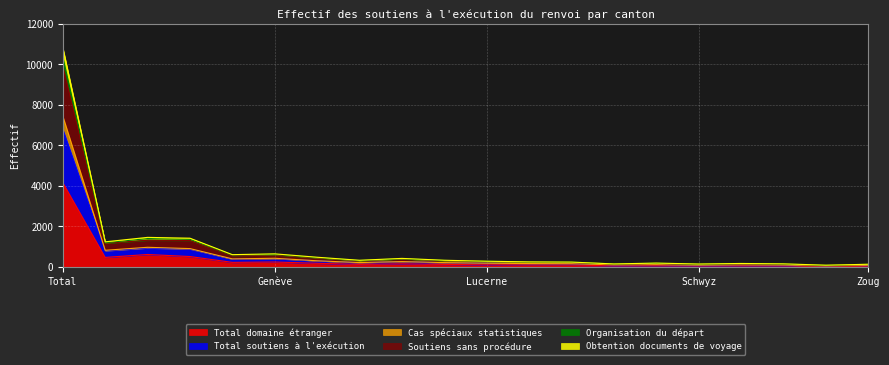

True or false: Organisation du départ has more than 2 interior local peaks.

True